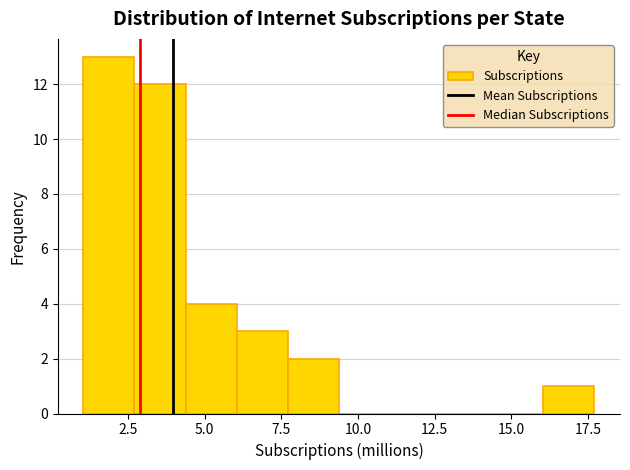

Around what value on the x-axis is the tallest bar? Give the approximate position of its centre, as read against the axis.

2.0